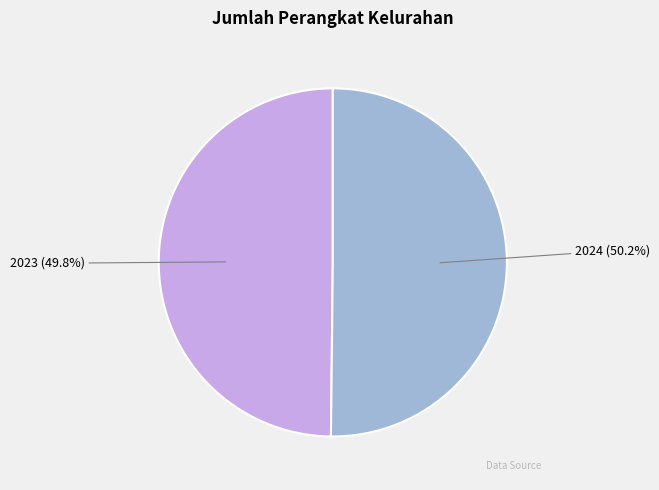

How many slices are in this pie chart?

2